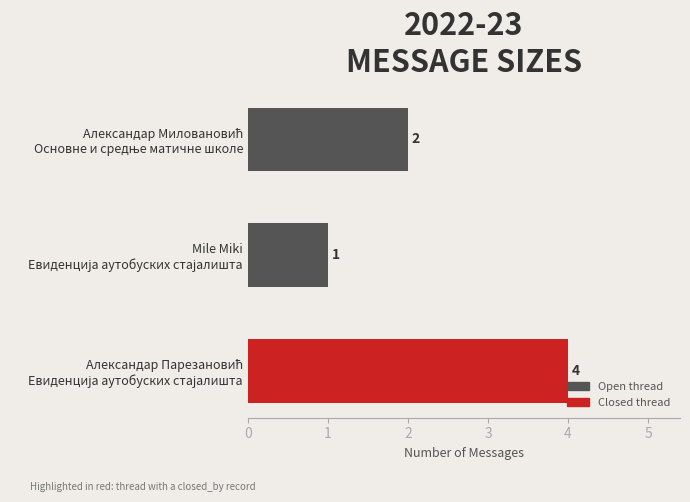

What is the greatest value displayed?

4